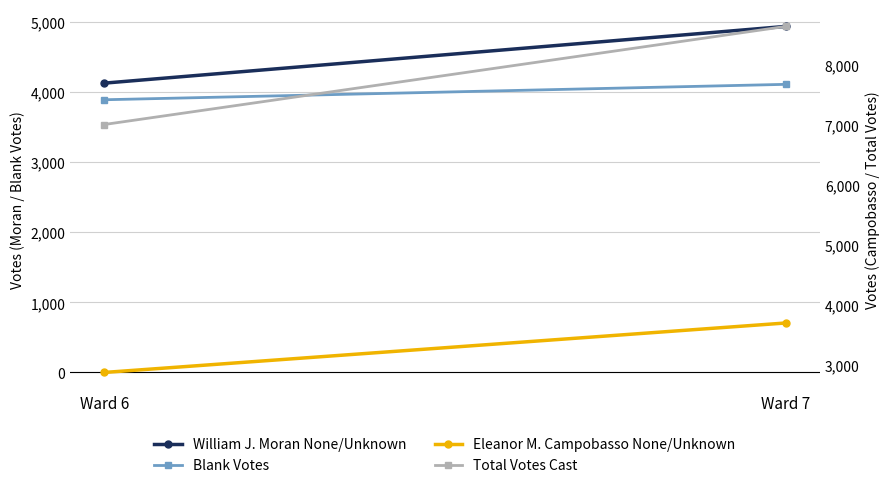

The value of Total Votes Cast at Ward 6 is 2014. True or false?

False